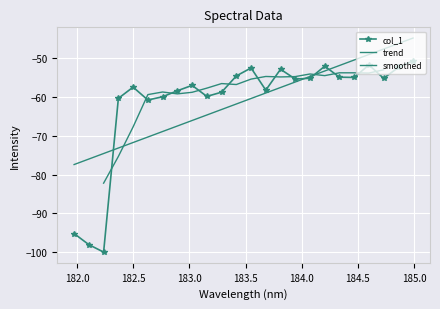

True or false: there are more than 0 points higher than both neighbors.

True